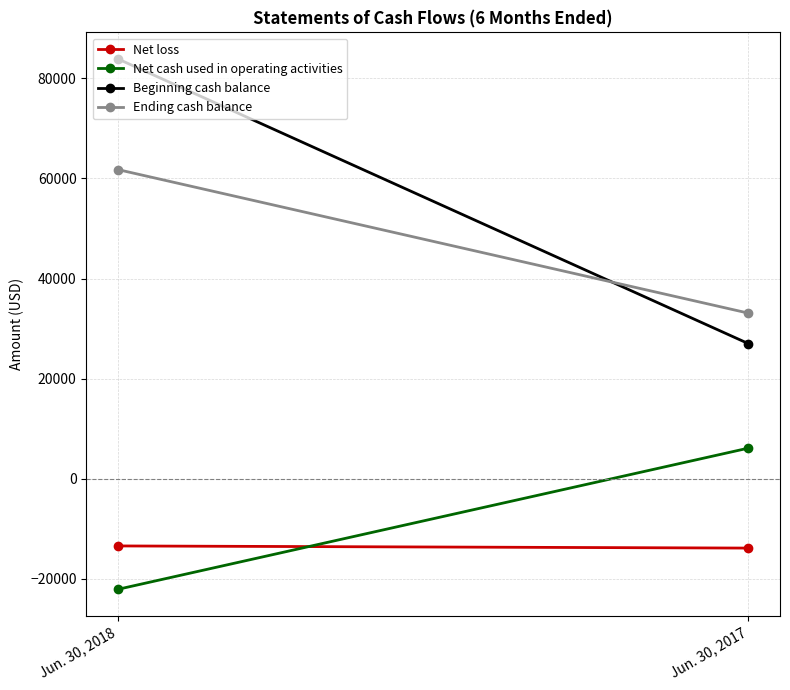

Is the value of Net loss at Jun. 30, 2018 greater than the value of Beginning cash balance at Jun. 30, 2017?

No